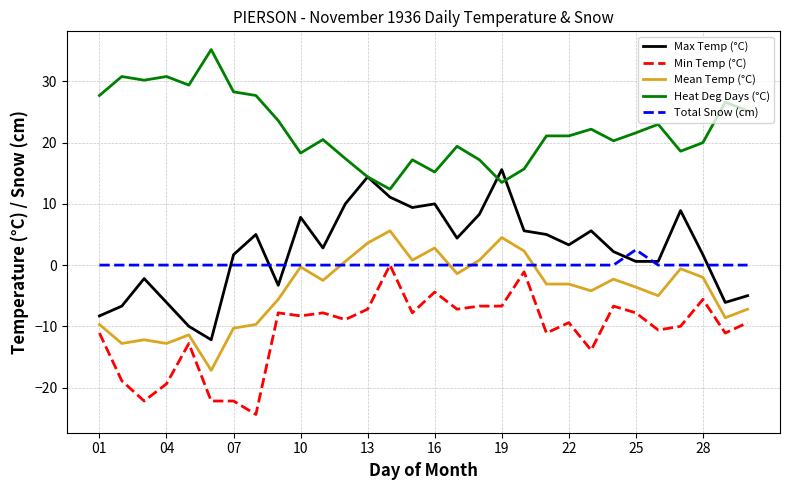

Which series has the largest total across all categories?

Heat Deg Days (°C)